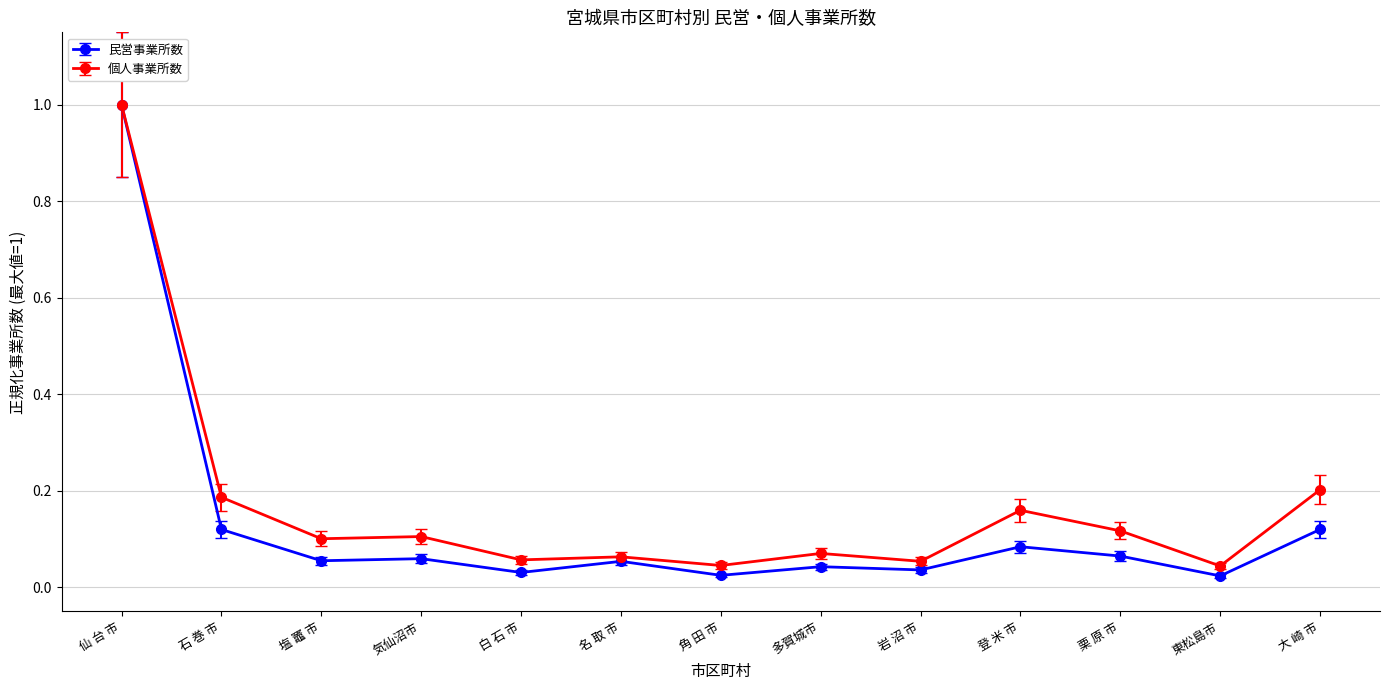

What are all the series names shown in the legend?

民営事業所数, 個人事業所数